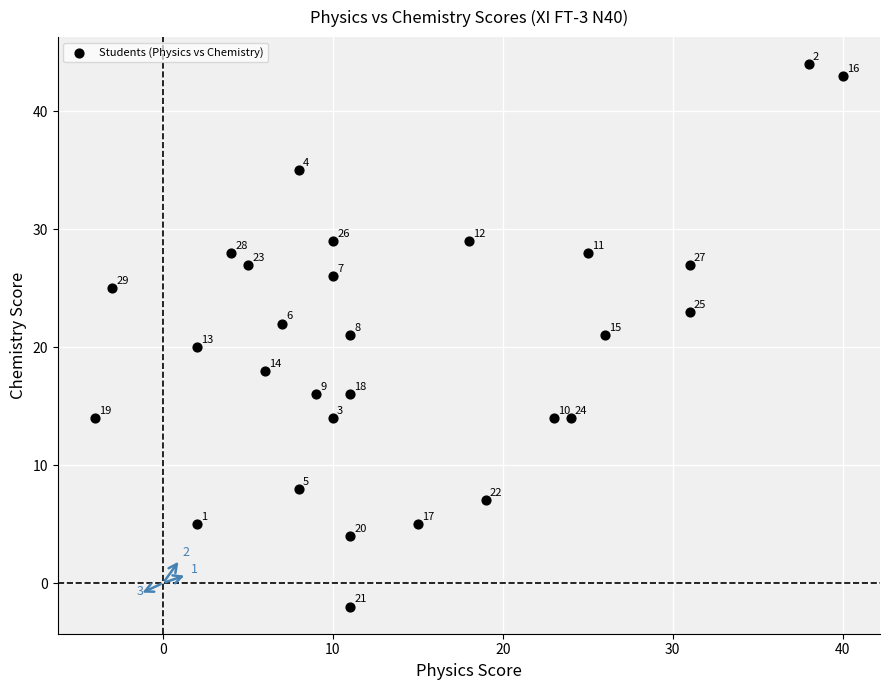

What Y value in the scatter plot is closest to 21?

21